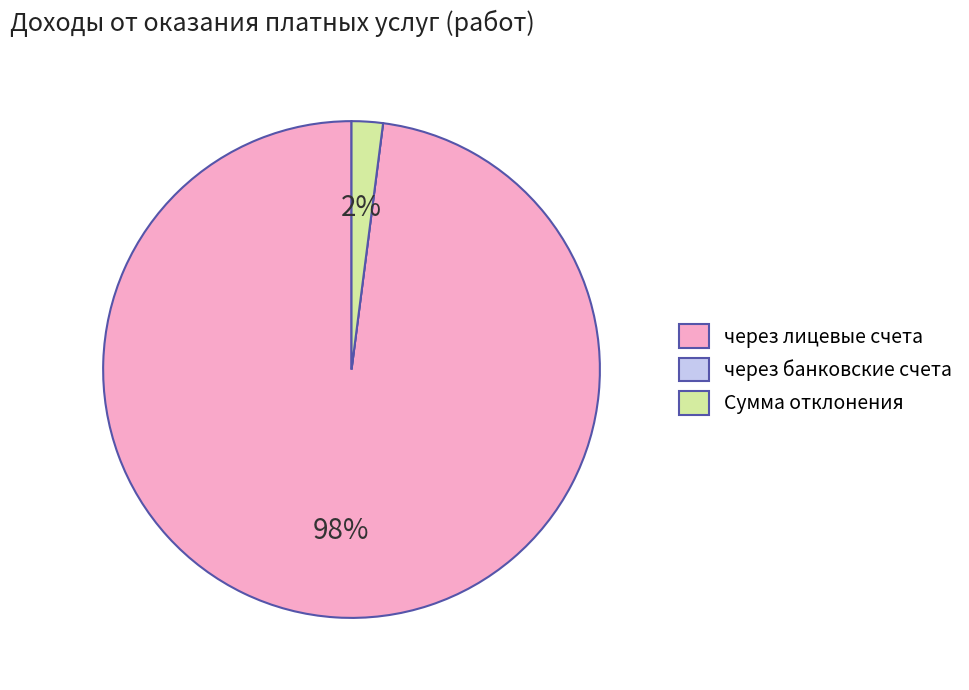

Is it true that через лицевые счета is 98% of the pie?

True